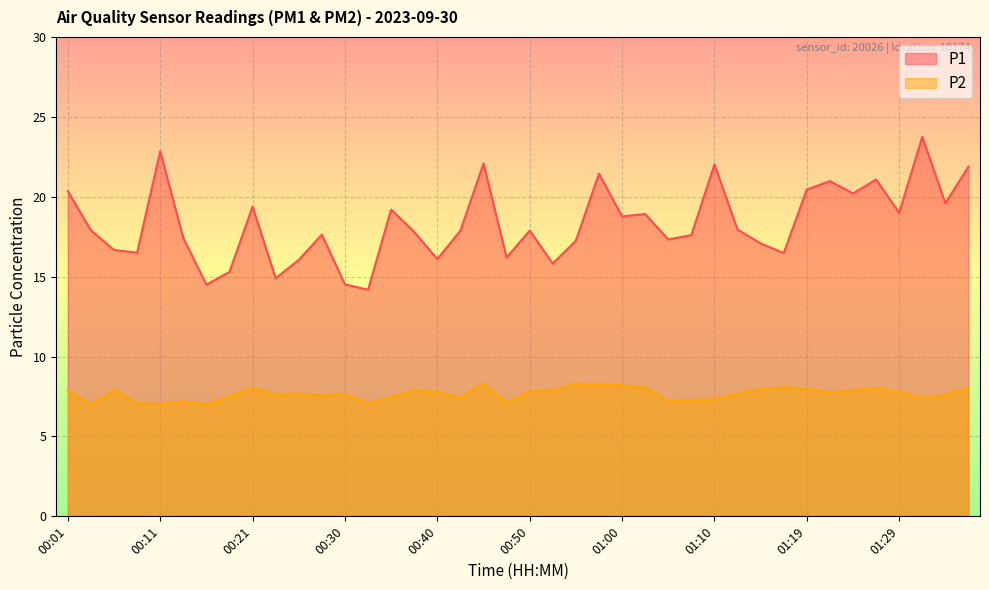

True or false: P1 and P2 intersect in this chart.

False